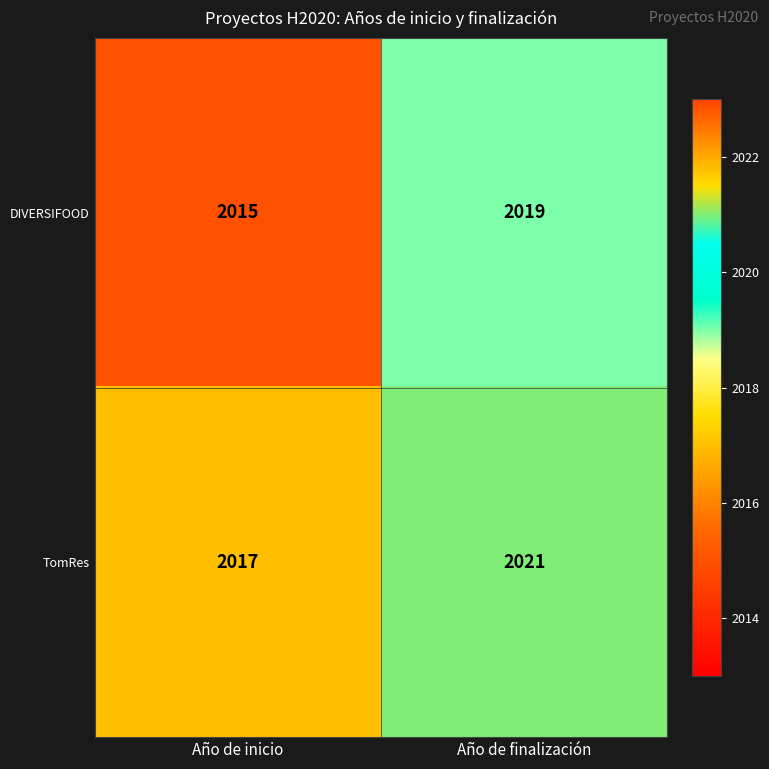

Reading left to right, transcribe all the data shown in this chart.

DIVERSIFOOD: 2015	2019
TomRes: 2017	2021